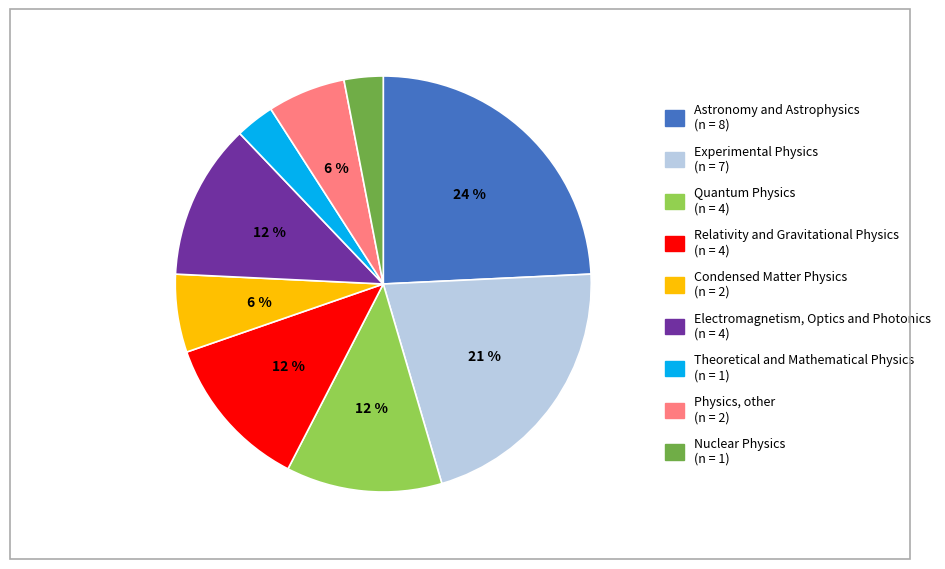

What percentage is the Physics, other slice, to the nearest percent?

6%